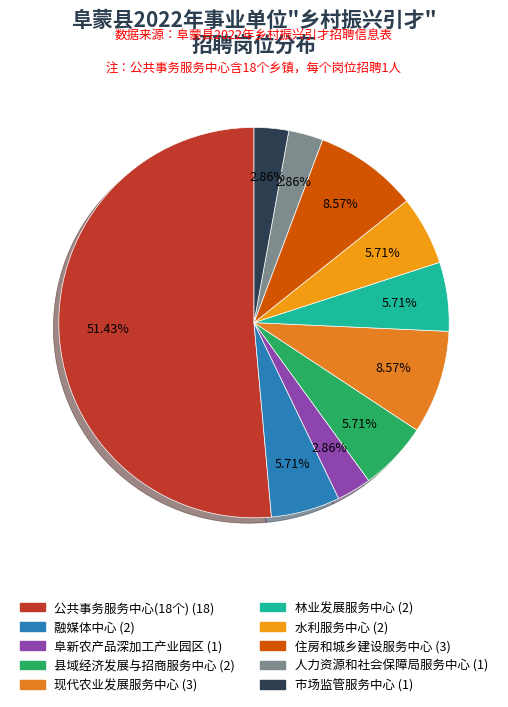

Is there any slice that represents more than half of the pie?

Yes